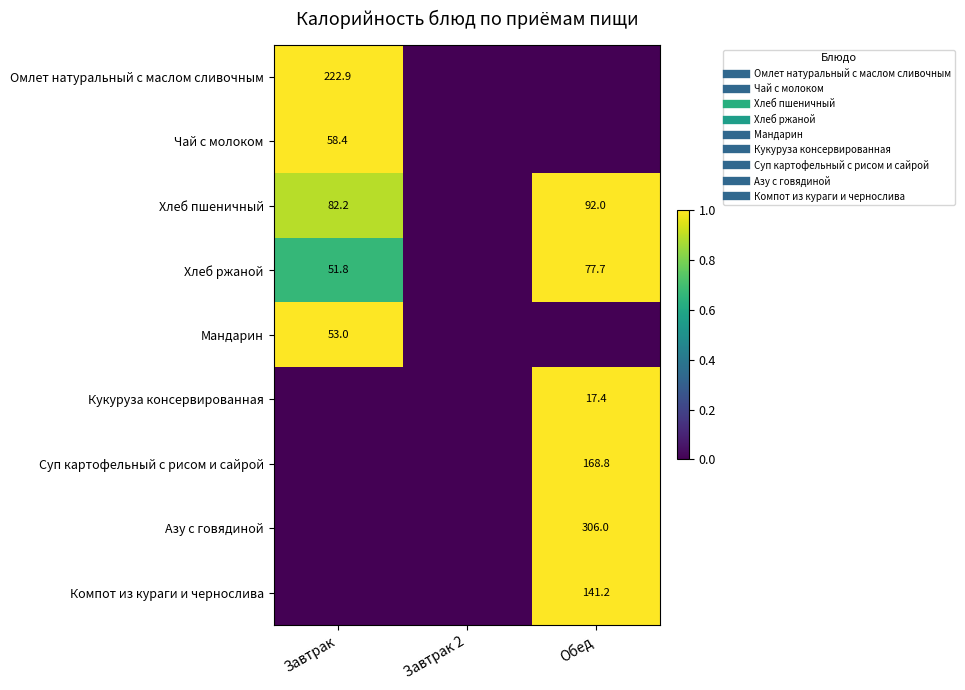

How many data points does each series have?

3